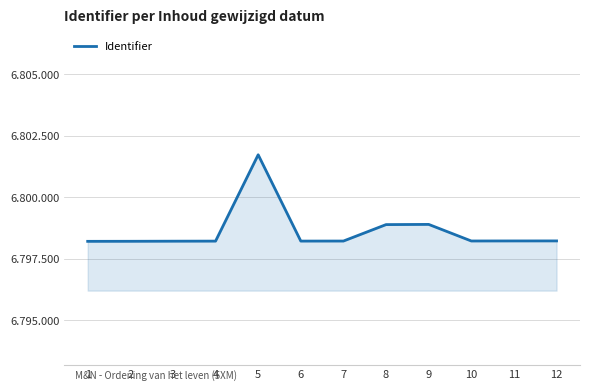

Does the chart have visible grid lines?

Yes